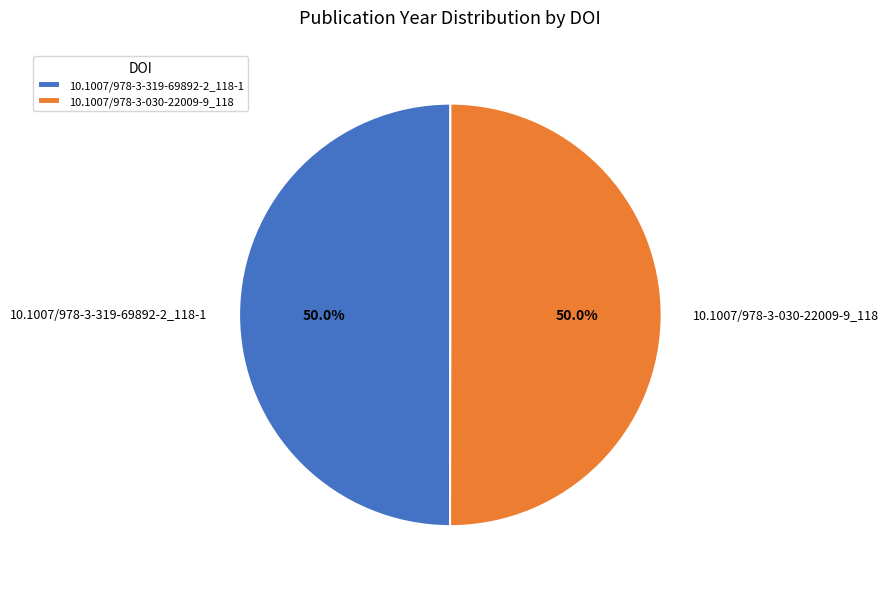

To the nearest percent, what percentage of the pie is 10.1007/978-3-319-69892-2_118-1?

50%